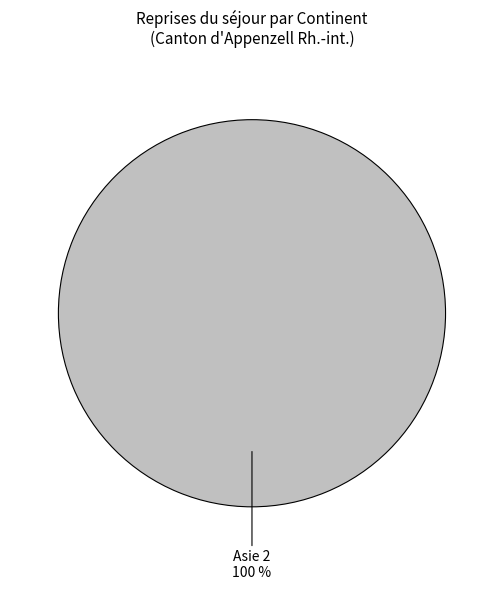

Does Asie account for over 50% of the chart?

Yes